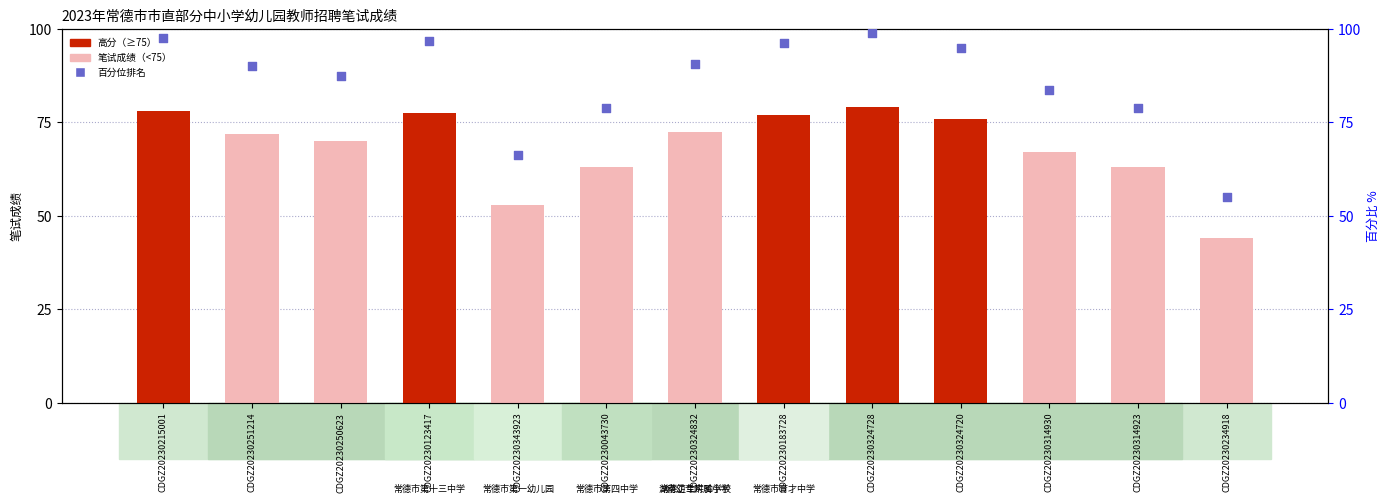

Which series contains the highest Y value?

百分位排名